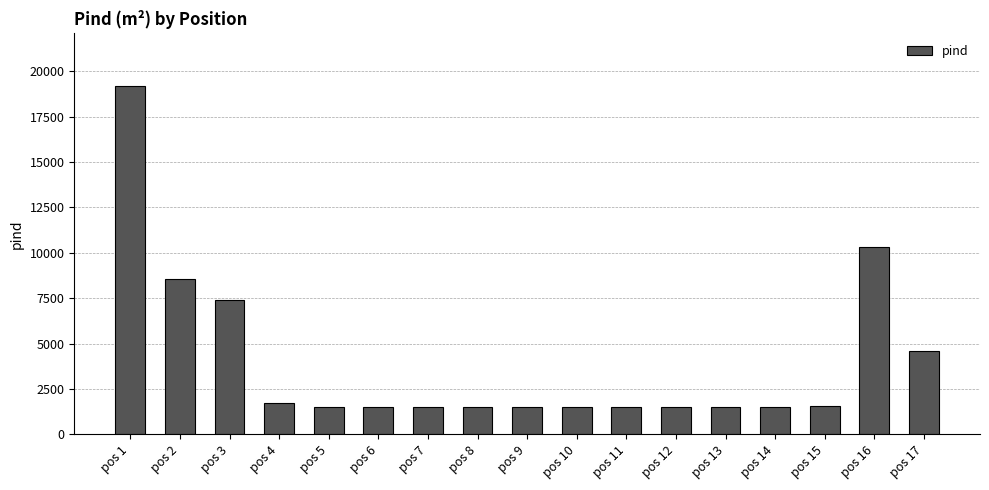

What is the value of the 10th bar from the left?

1502